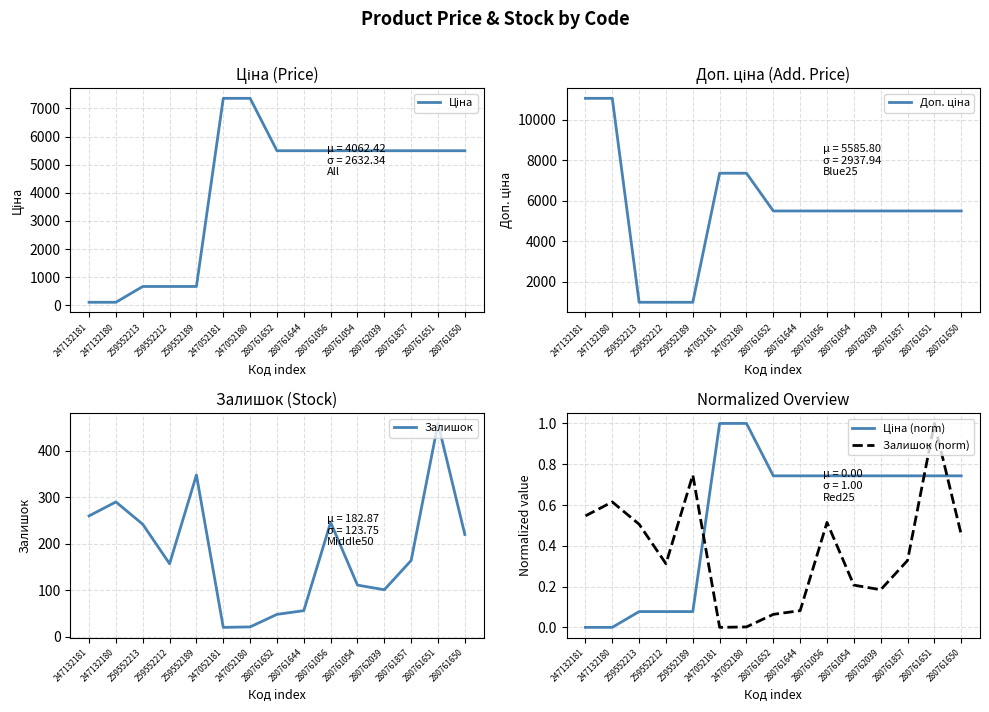

In Залишок, how many points are higher than both neighbors (excluding endpoints)?

4